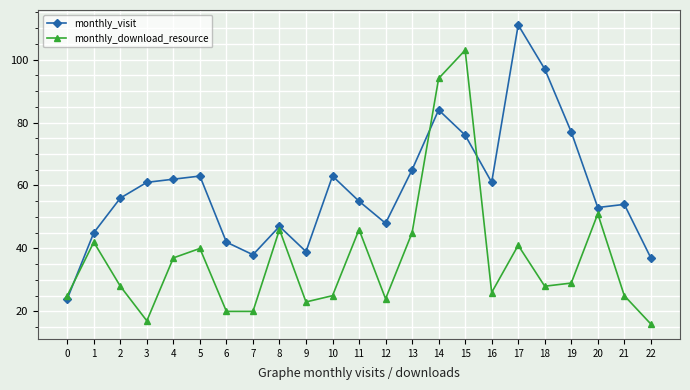

What are all the series names shown in the legend?

monthly_visit, monthly_download_resource